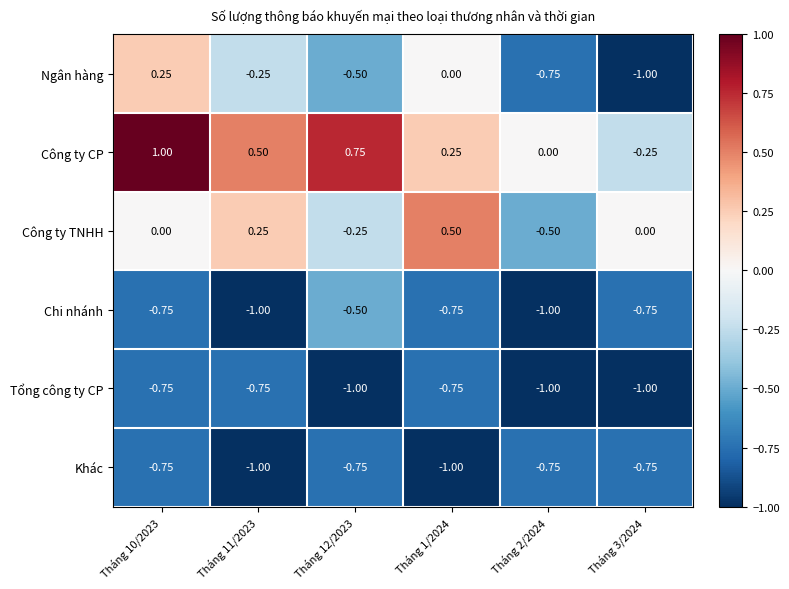

Is the value of Khác at Tháng 1/2024 greater than the value of Công ty CP at Tháng 11/2023?

No